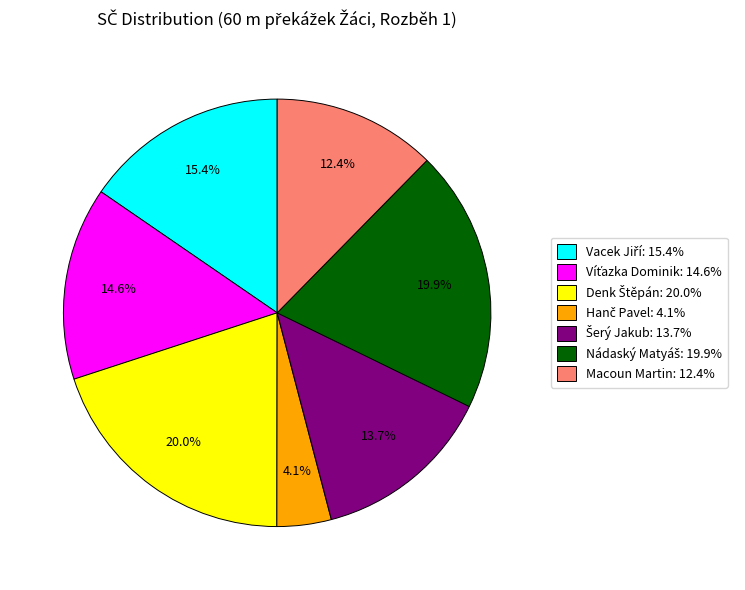

Is there a majority slice in this chart?

No